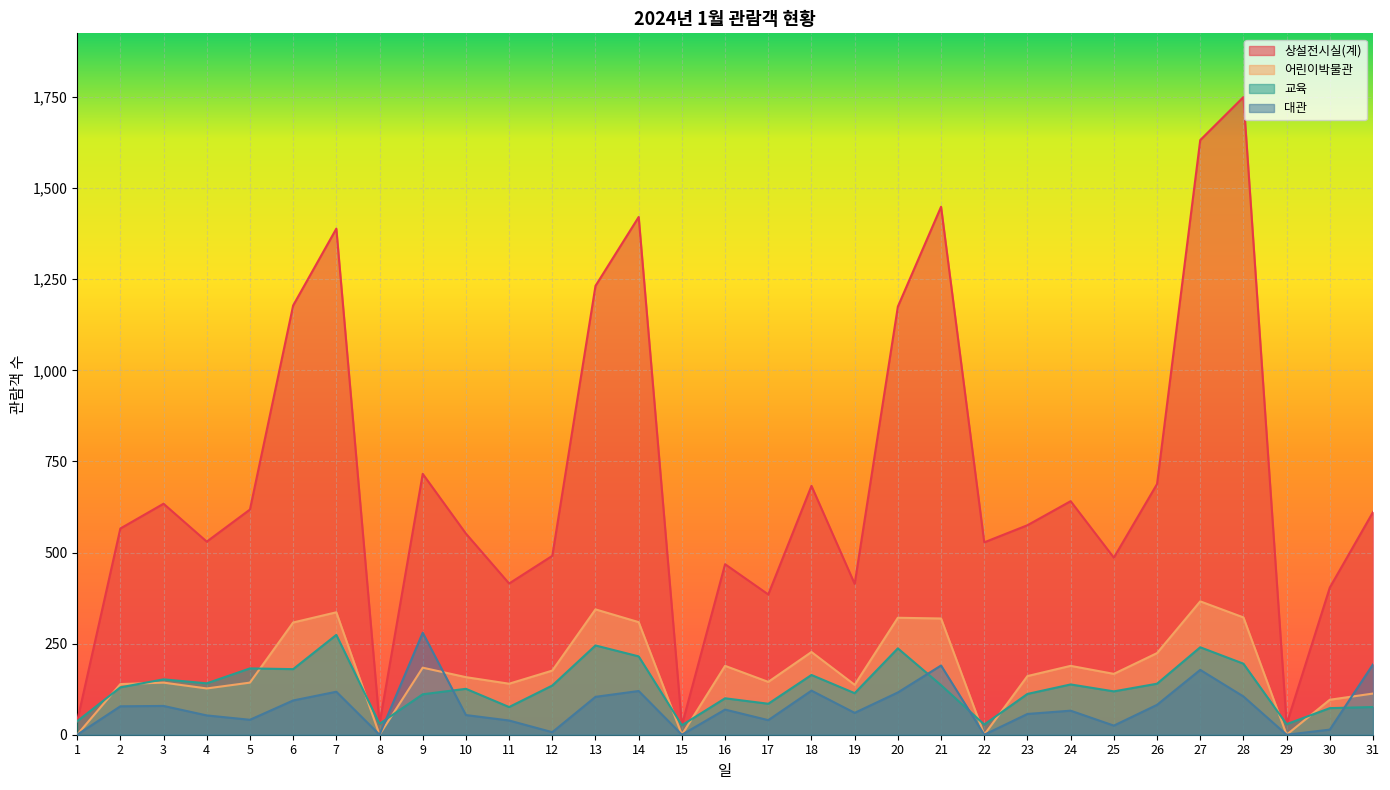

Which series ends up on top after the final intersection of 대관 and 어린이박물관?

대관